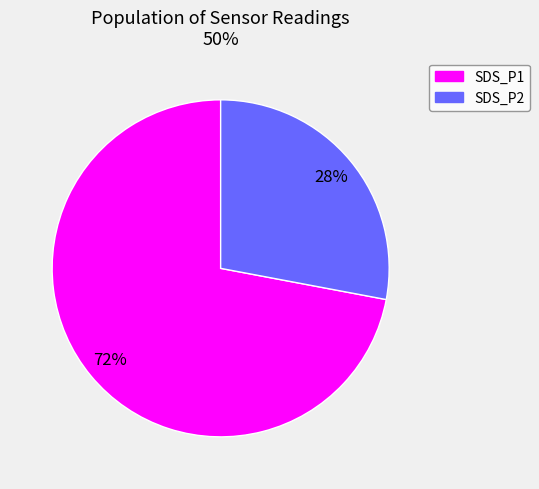

What percentage is the SDS_P1 slice, to the nearest percent?

72%